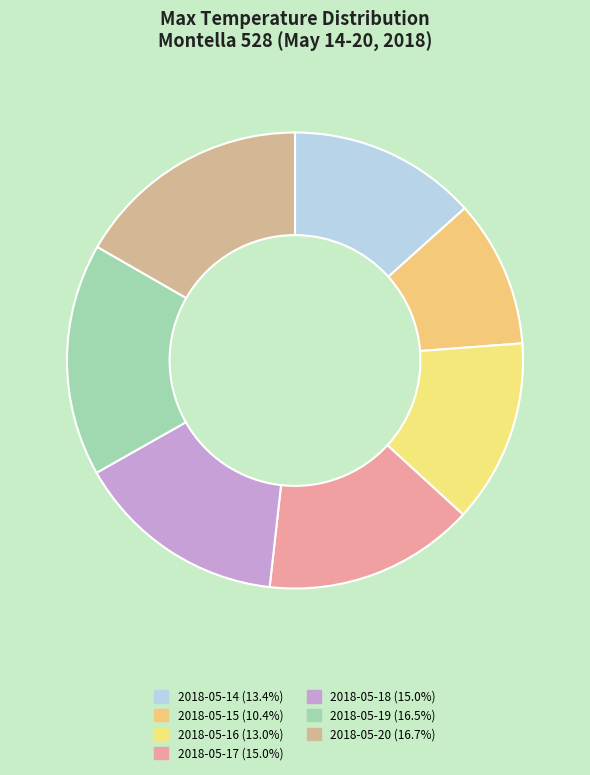

Combined, do 2018-05-14 and 2018-05-15 account for over 50%?

No